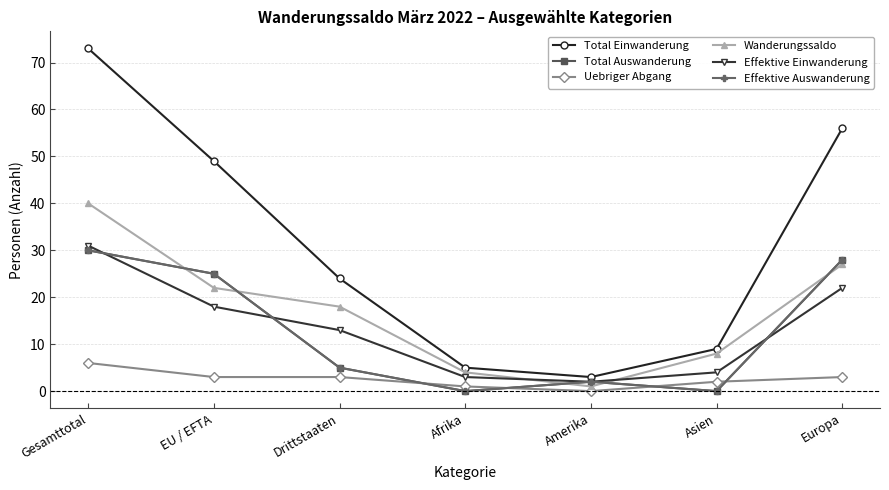

Does the chart have visible grid lines?

Yes